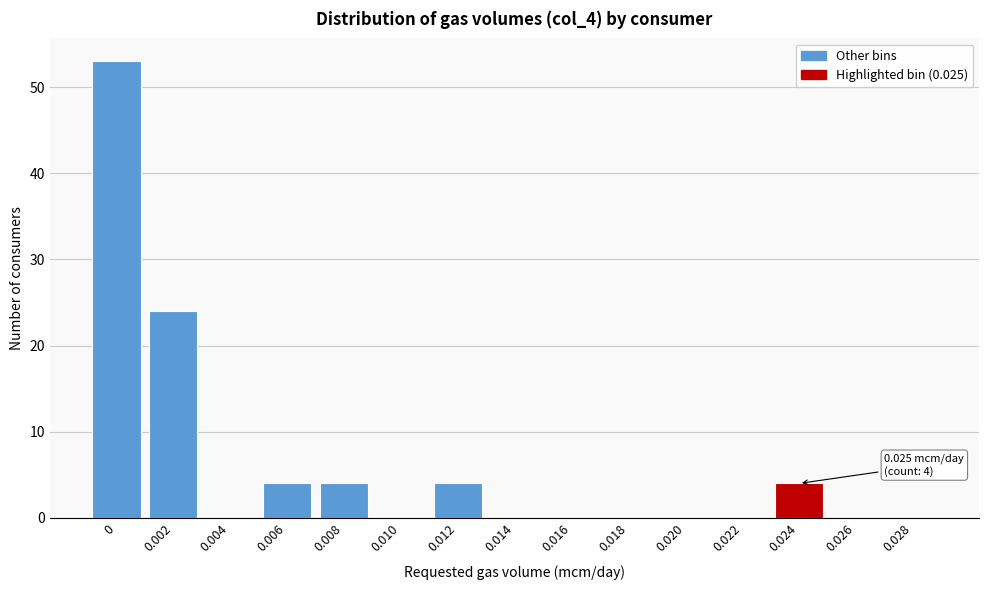

Reading left to right, what are all the values shown in this chart?

0=53	0.002=24	0.004=0	0.006=4	0.008=4	0.010=0	0.012=4	0.014=0	0.016=0	0.018=0	0.020=0	0.022=0	0.024=4	0.026=0	0.028=0